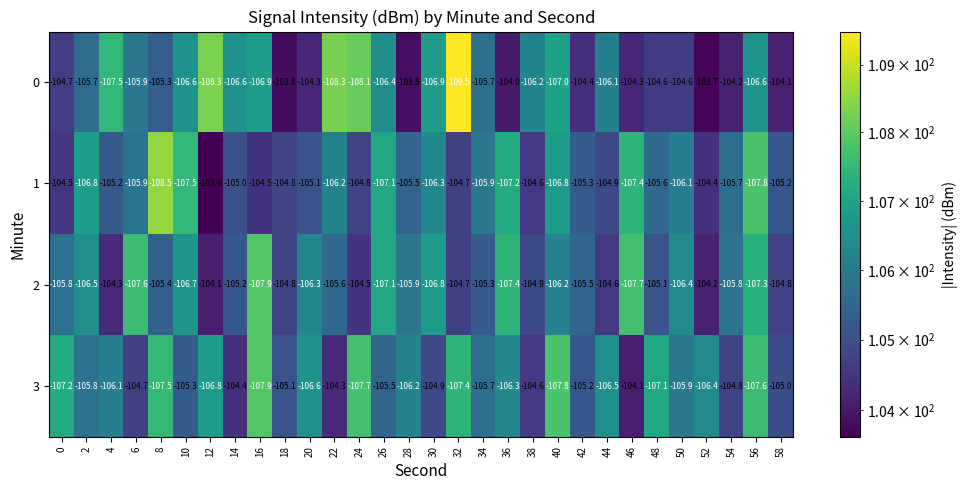

Which series changed the most between 4 and 18?

0